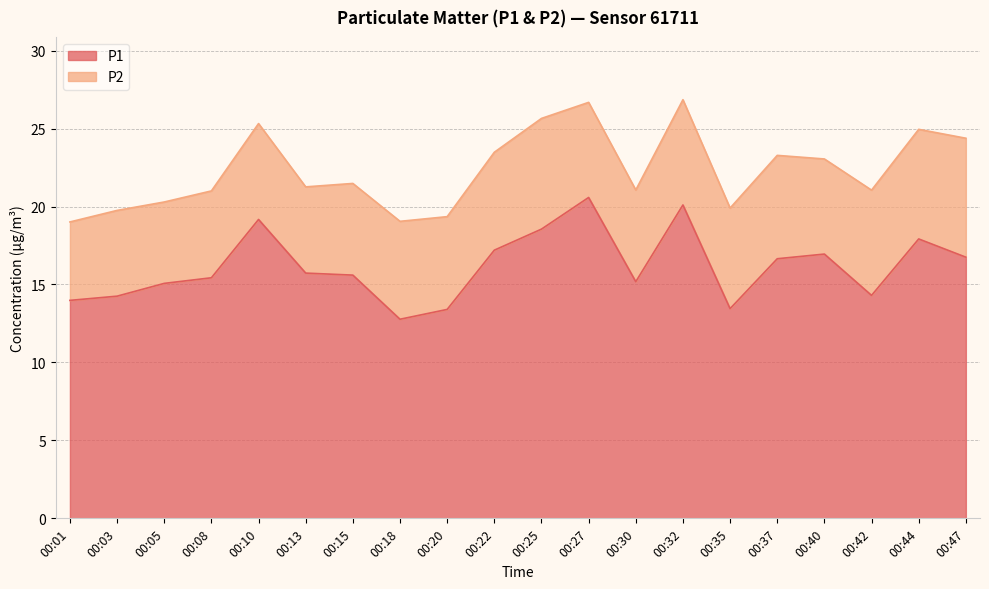

What is the minimum value shown in the chart?

12.8